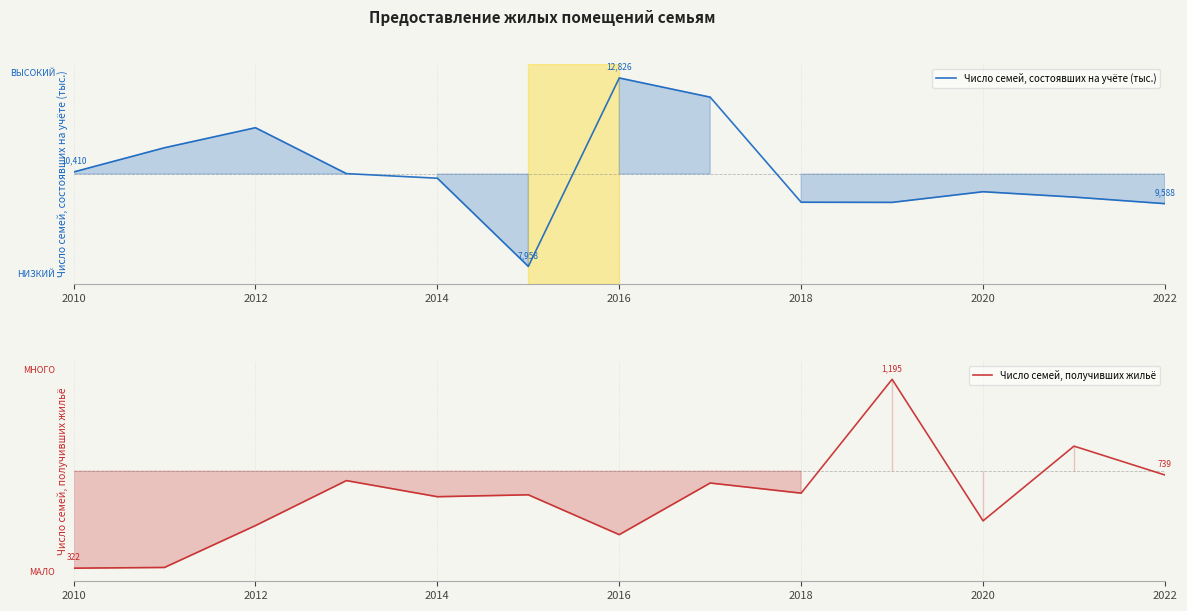

The Число семей, состоявших на учёте (тыс.) series shows -0.0 at 2020. True or false?

False